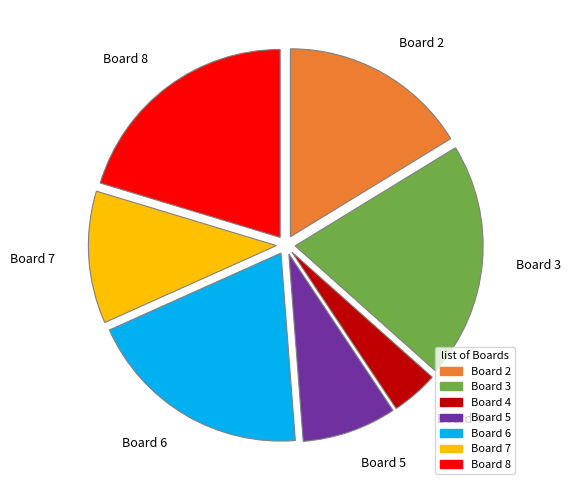

What is the smallest slice in the pie chart?

Board 4